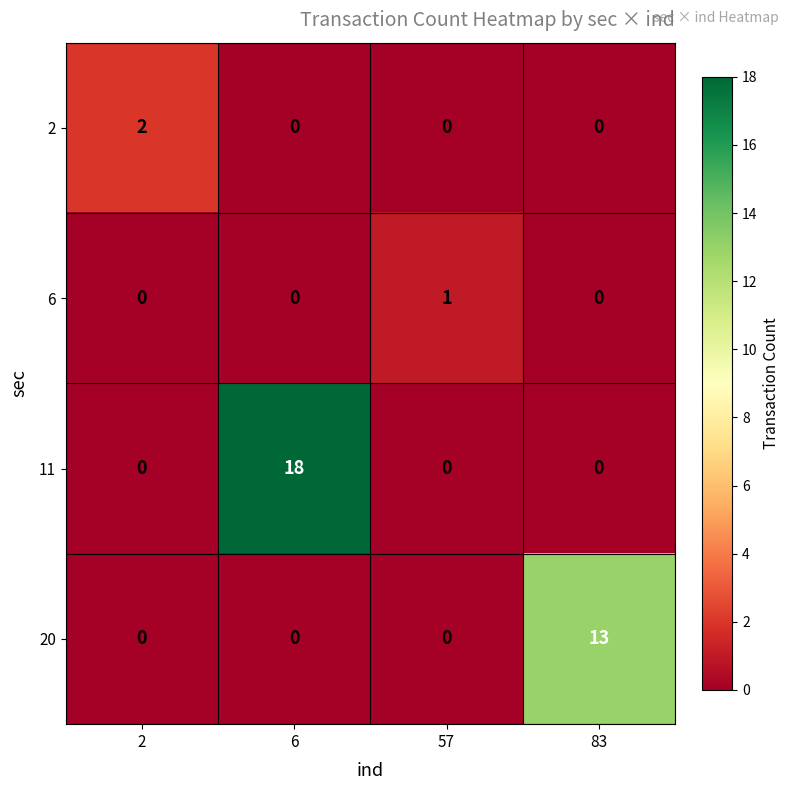

Reading right to left, transcribe all the data shown in this chart.

2: 83=0	57=0	6=0	2=2
6: 83=0	57=1	6=0	2=0
11: 83=0	57=0	6=18	2=0
20: 83=13	57=0	6=0	2=0